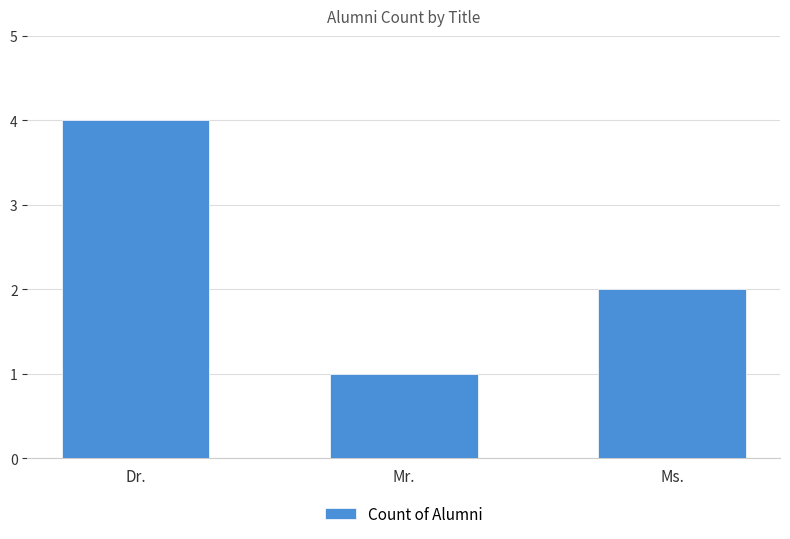

What is the label of the 3rd bar from the right?

Dr.